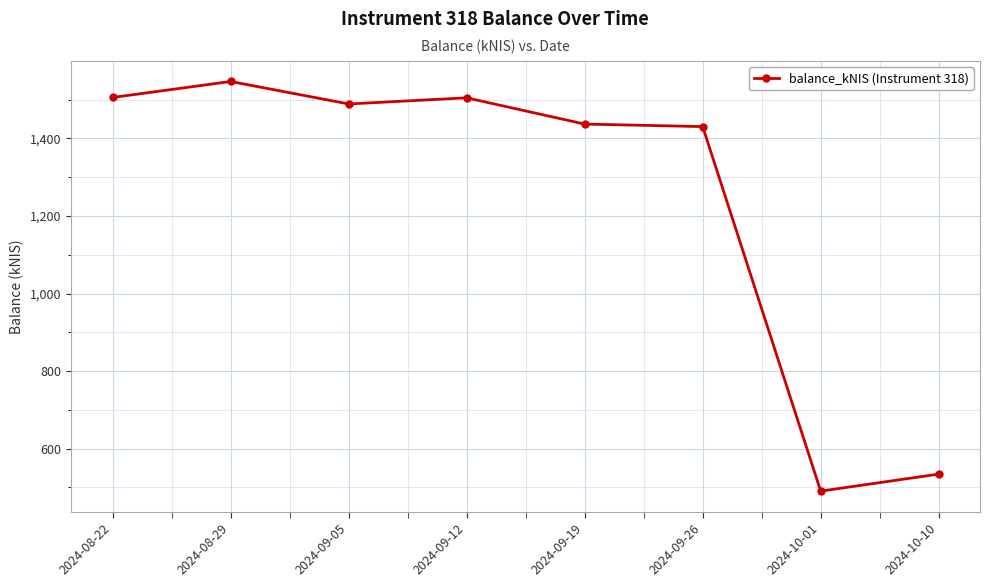

What is the smallest value displayed?

490.4